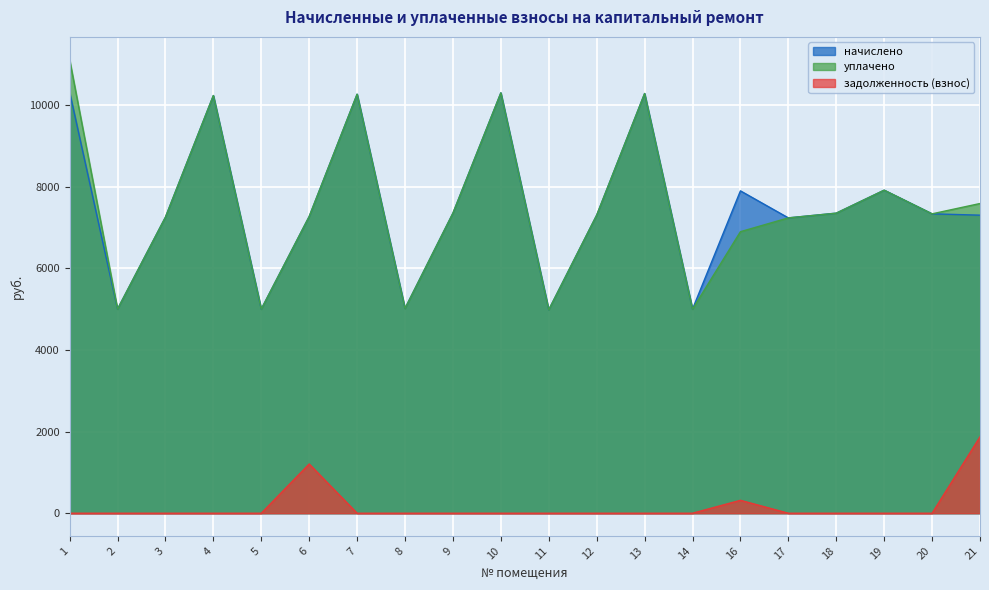

Rank the series by their maximum value, from lowest to highest.

задолженность (взнос), начислено, уплачено